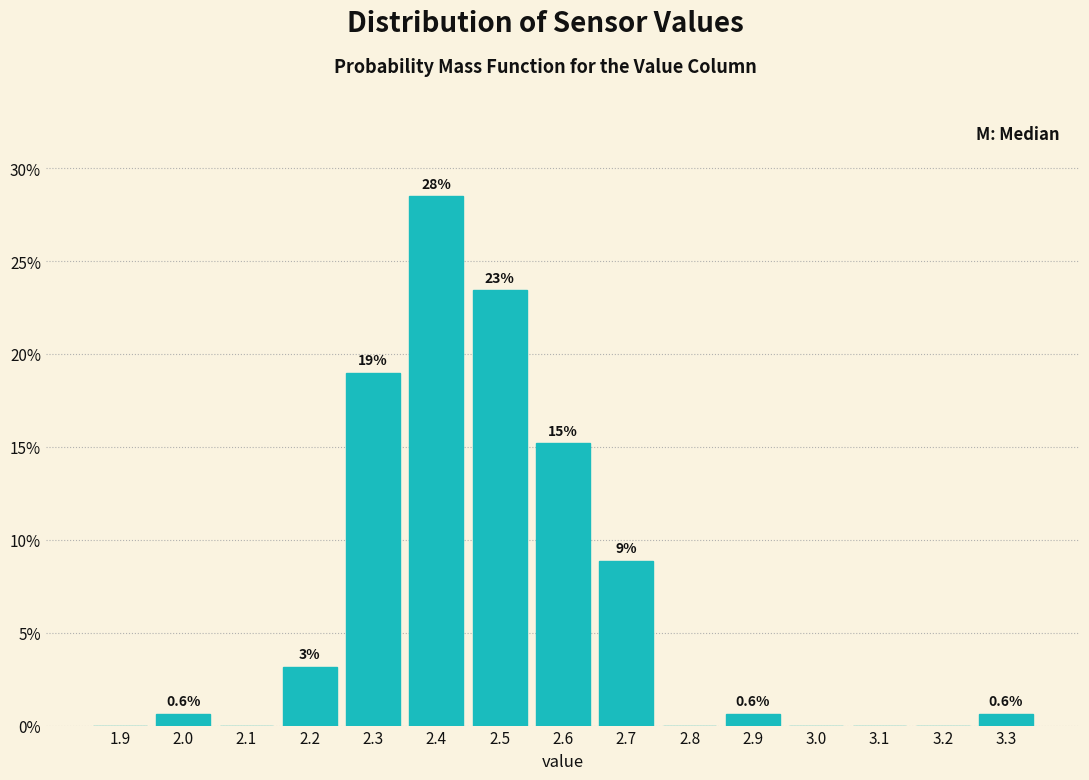

Are the bars horizontal?

No